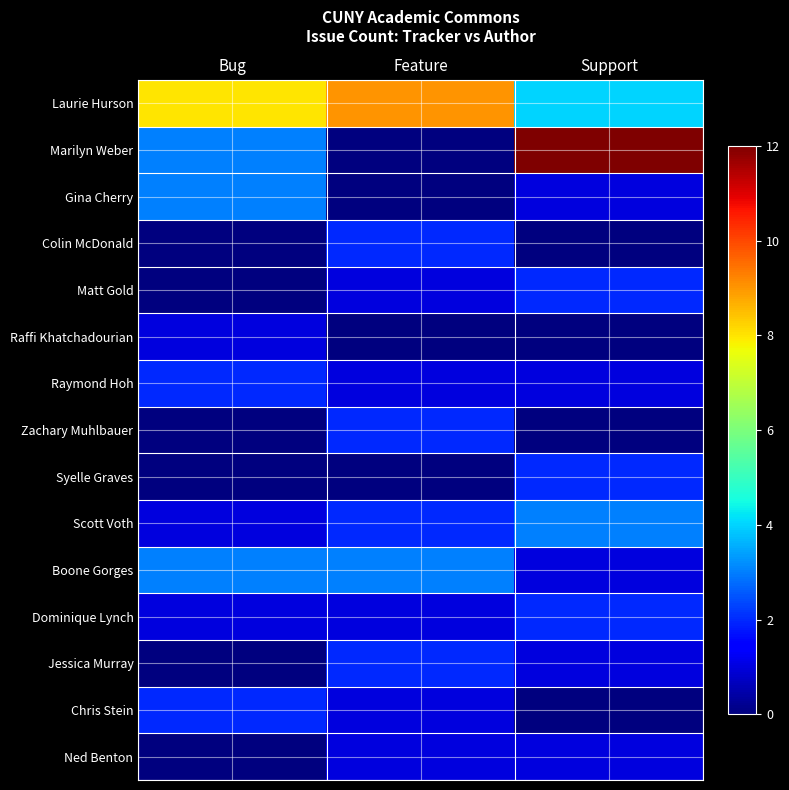

What is the difference between the highest and lowest values at Bug?

8